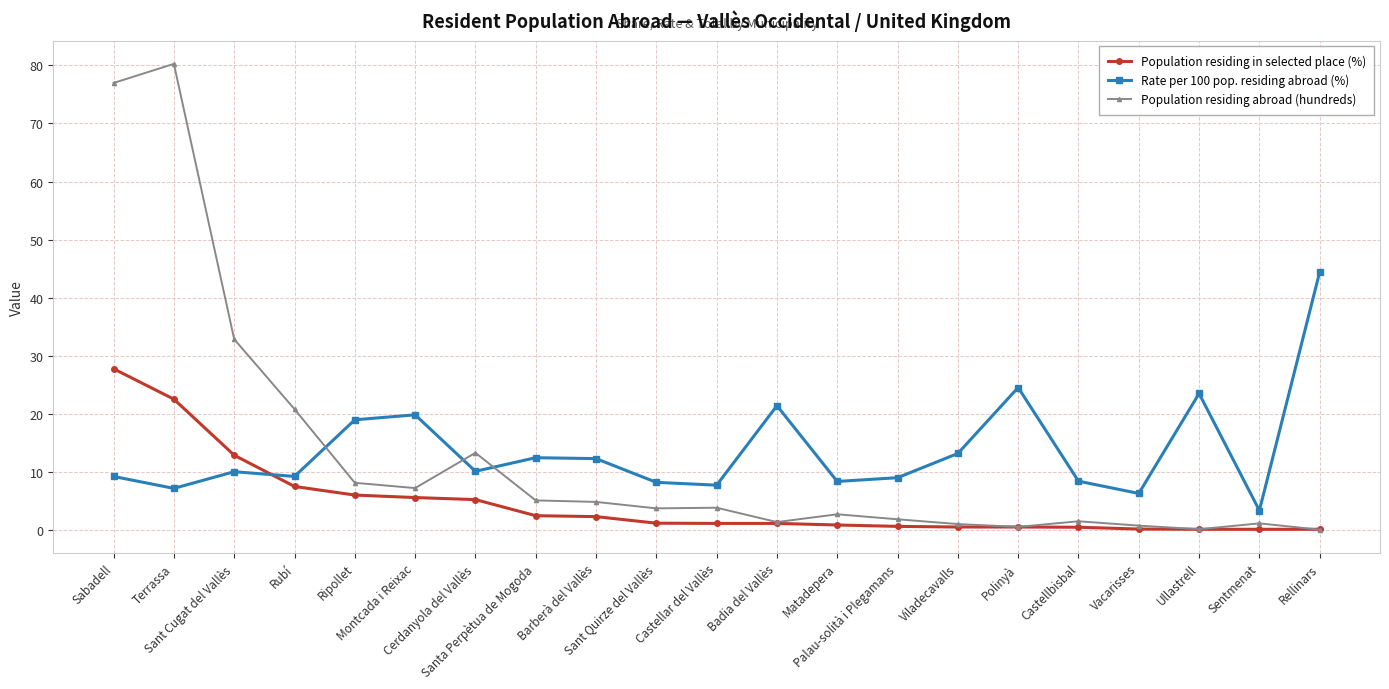

The Population residing in selected place (%) series shows 0.2 at Vacarisses. True or false?

True